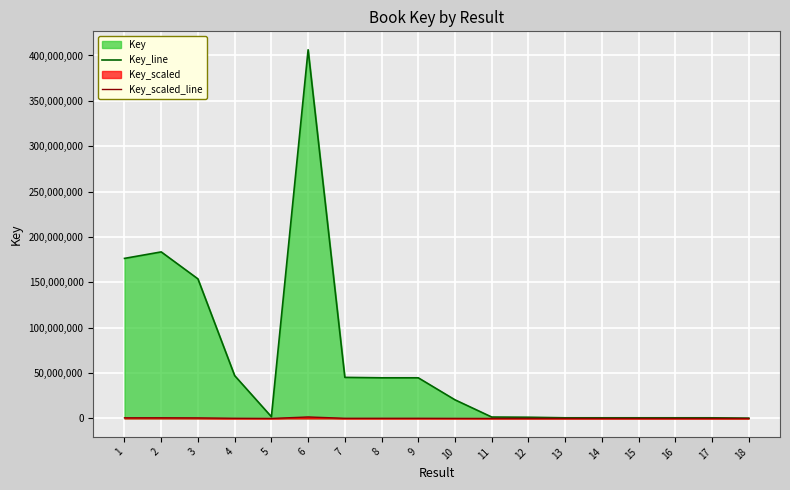

Which series has the largest range (max minus min)?

Key_line